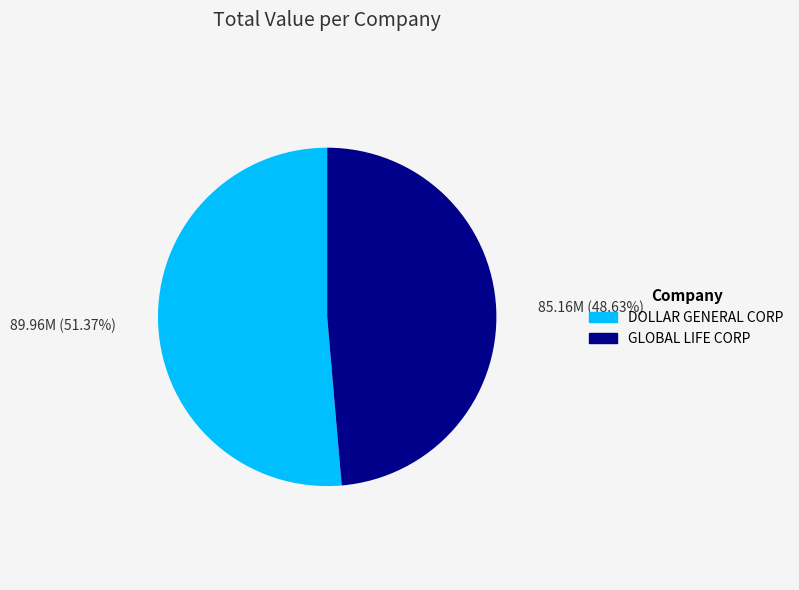

To the nearest percent, what is the difference between the largest and smallest slice percentages?

3%